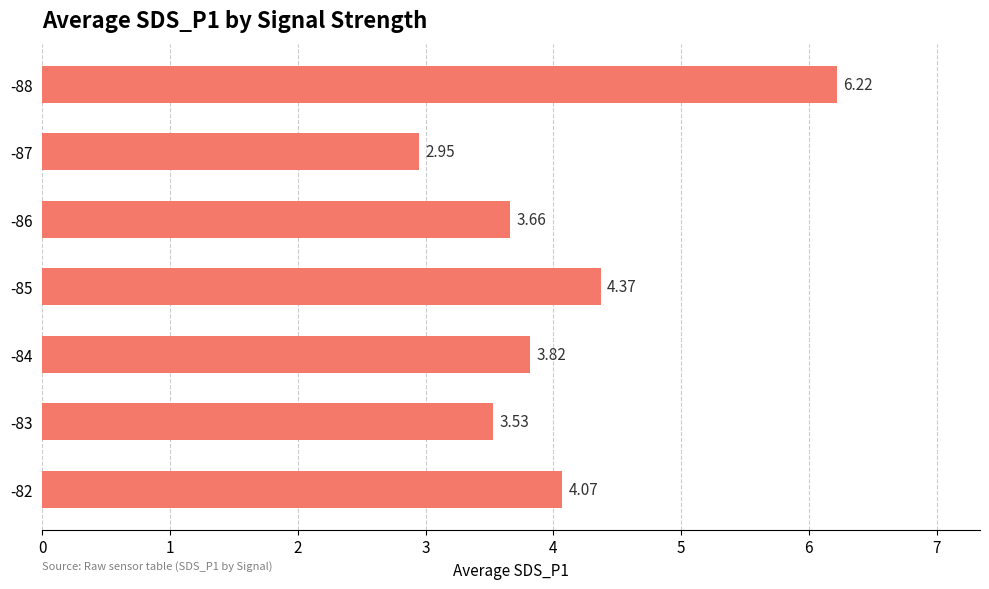

Rank the categories by value from highest to lowest.

-88, -85, -82, -84, -86, -83, -87